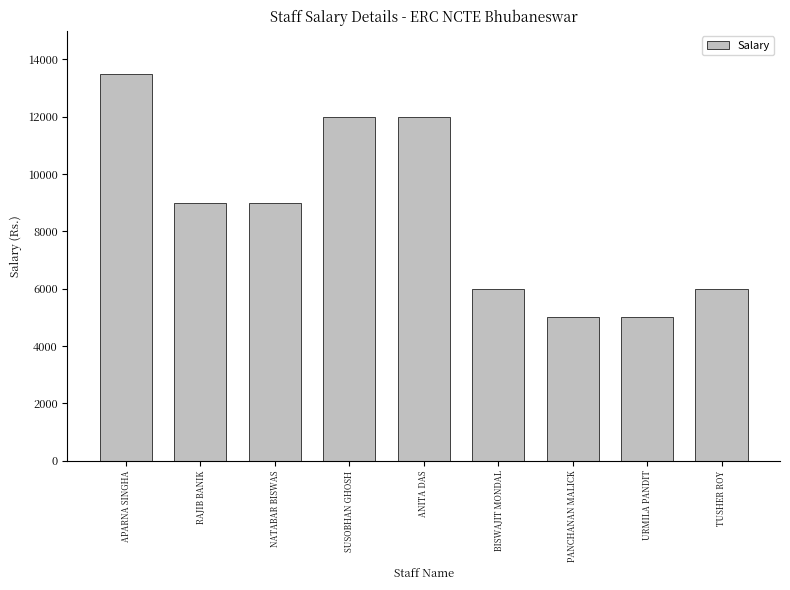

What is the difference between the maximum and minimum values?

8500